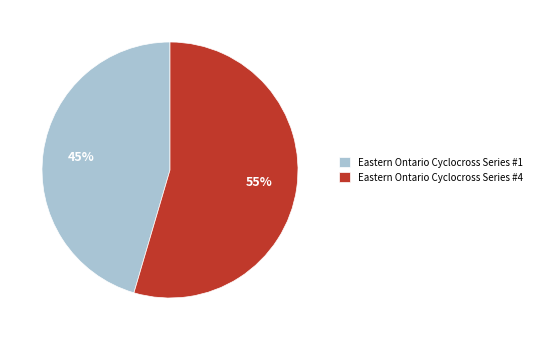

Count the number of slices in the pie.

2